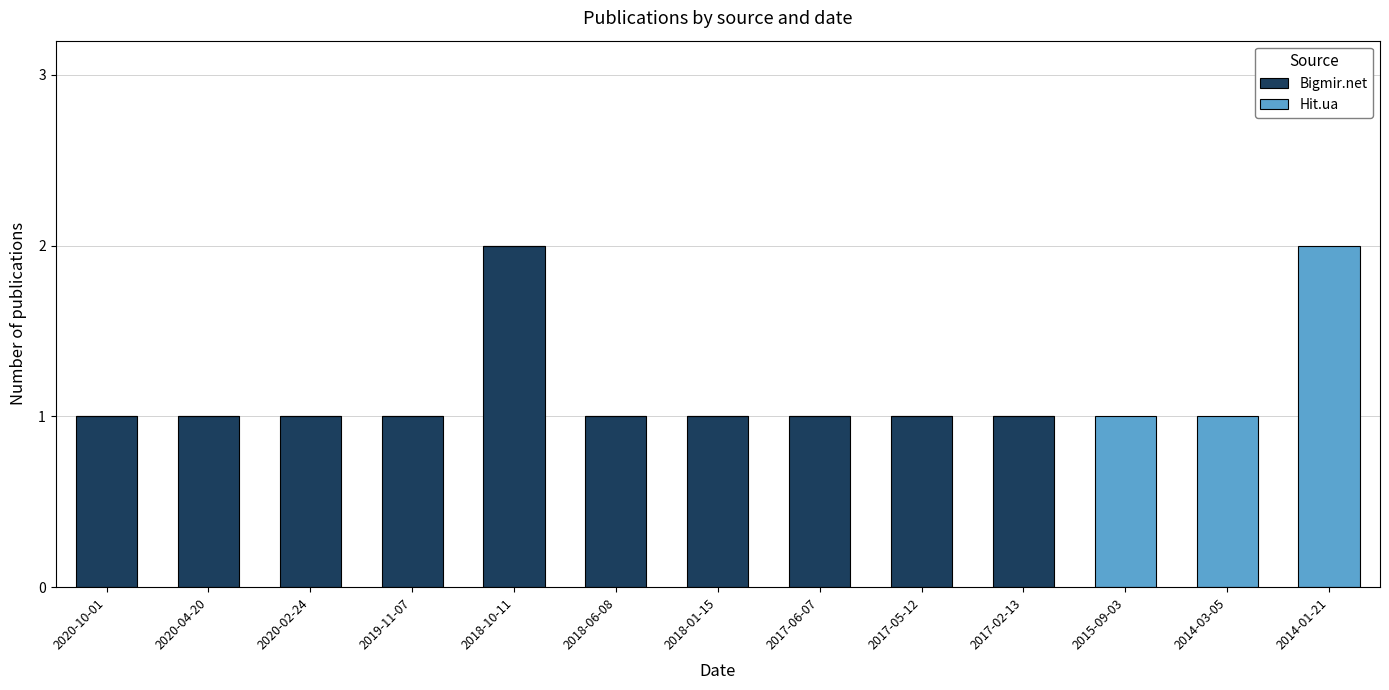

How many series are shown in this chart?

2